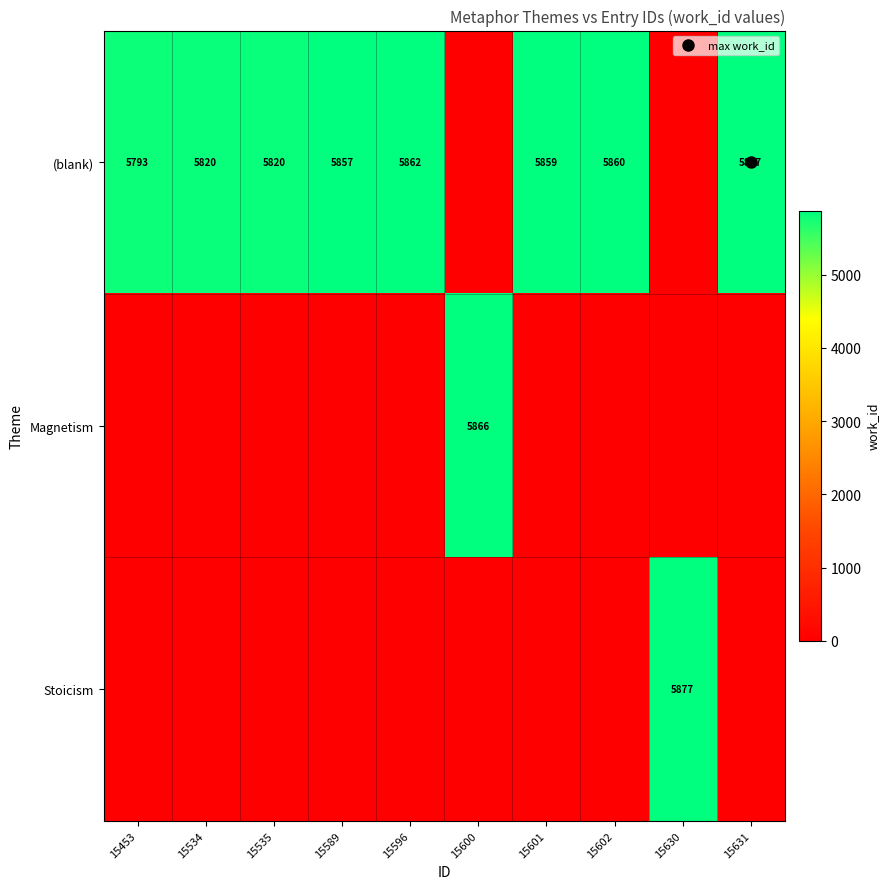

Rank the series by their maximum value, from highest to lowest.

(blank), Stoicism, Magnetism